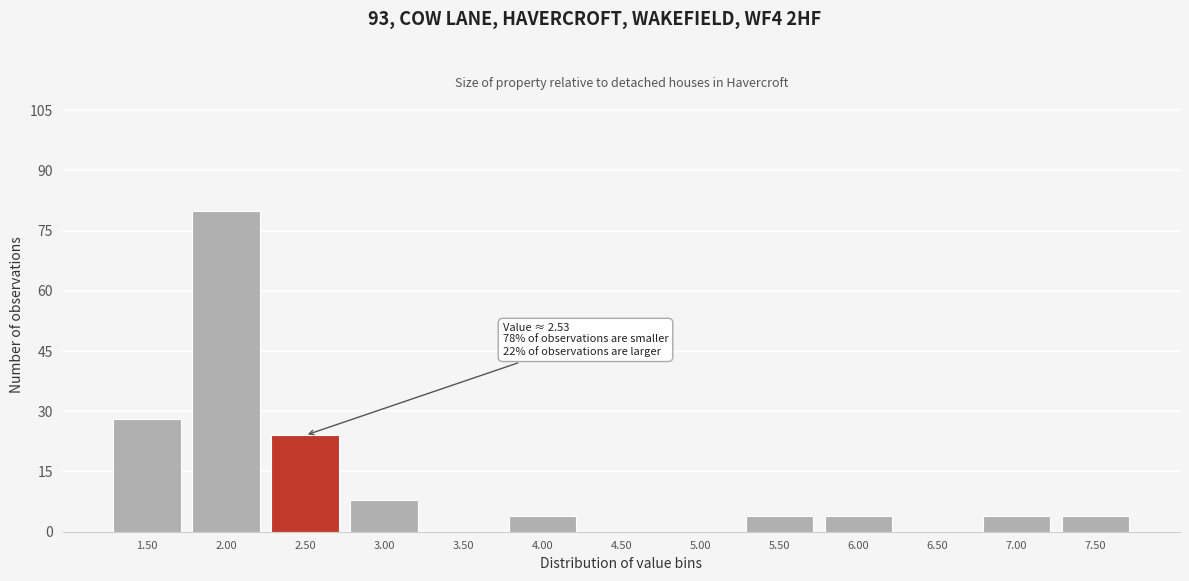

Reading left to right, extract all data points from this chart.

1.50=28	2.00=80	2.50=24	3.00=8	3.50=0	4.00=4	4.50=0	5.00=0	5.50=4	6.00=4	6.50=0	7.00=4	7.50=4